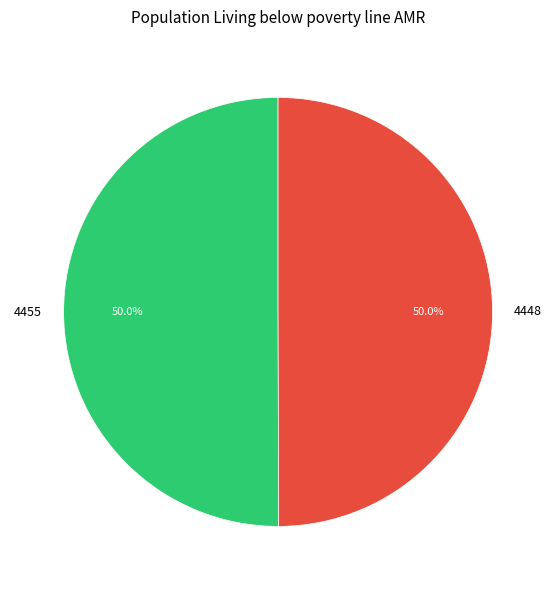

Do 4448 and 4455 together represent more than half of the pie?

Yes